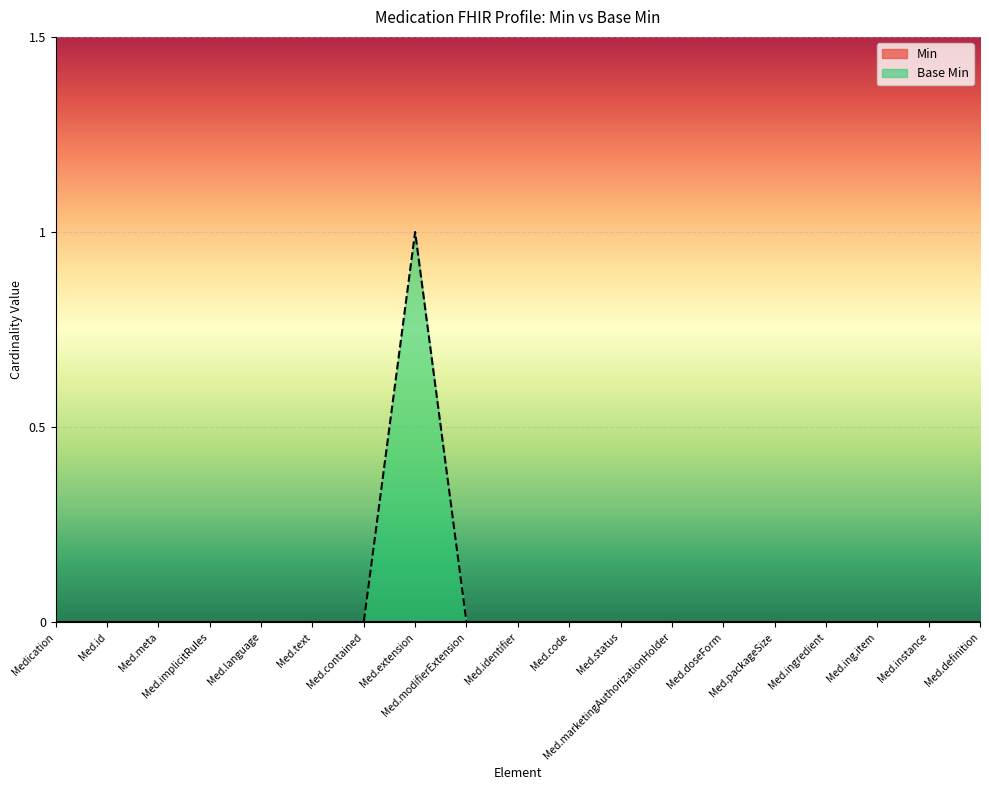

At which category is the sum across all series the highest?

Med.extension